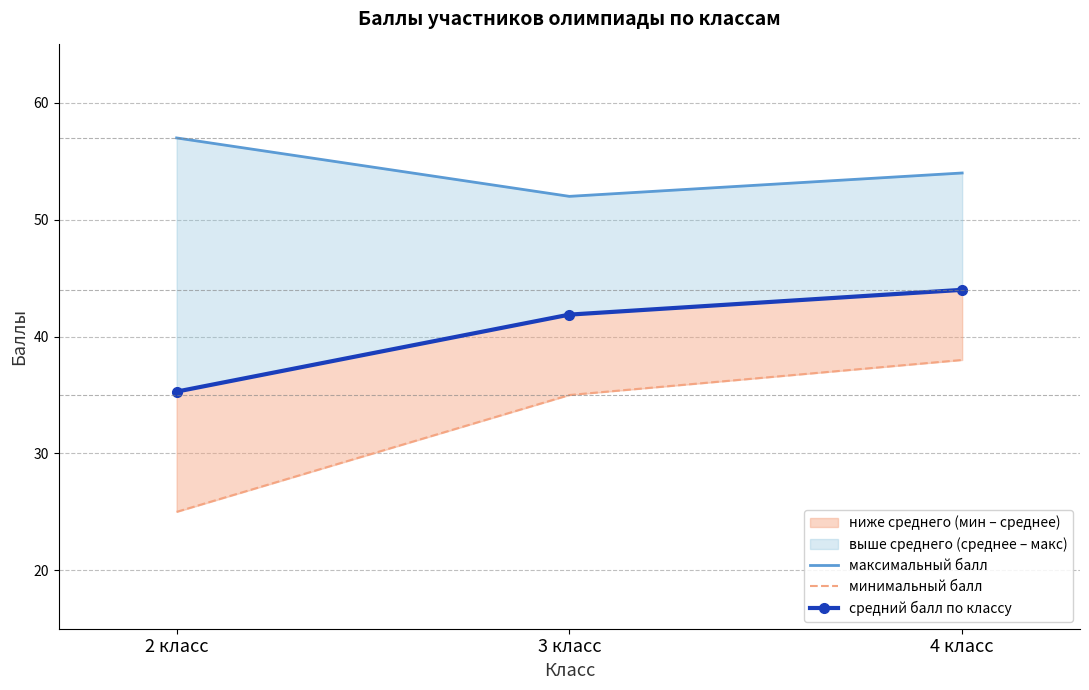

Is the value of минимальный балл at 2 класс greater than the value of средний балл по классу at 2 класс?

No